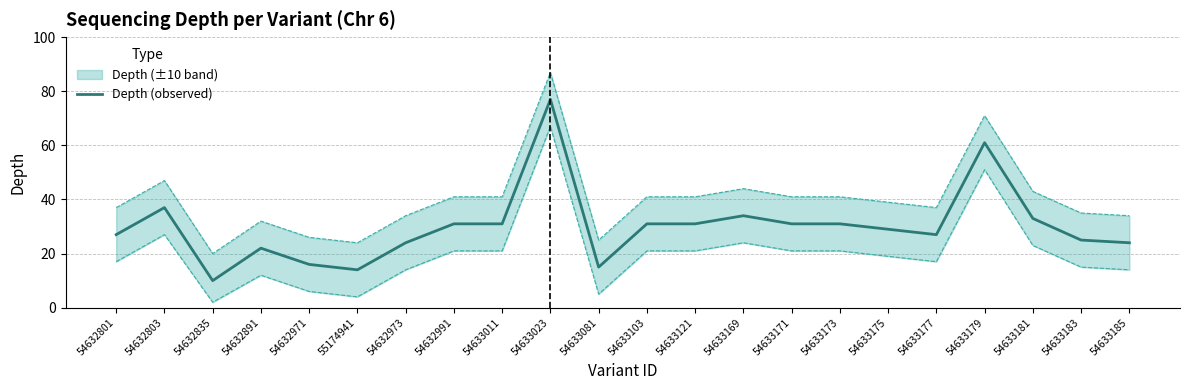

Where is Depth (observed) nearest to the value 43?

54632803